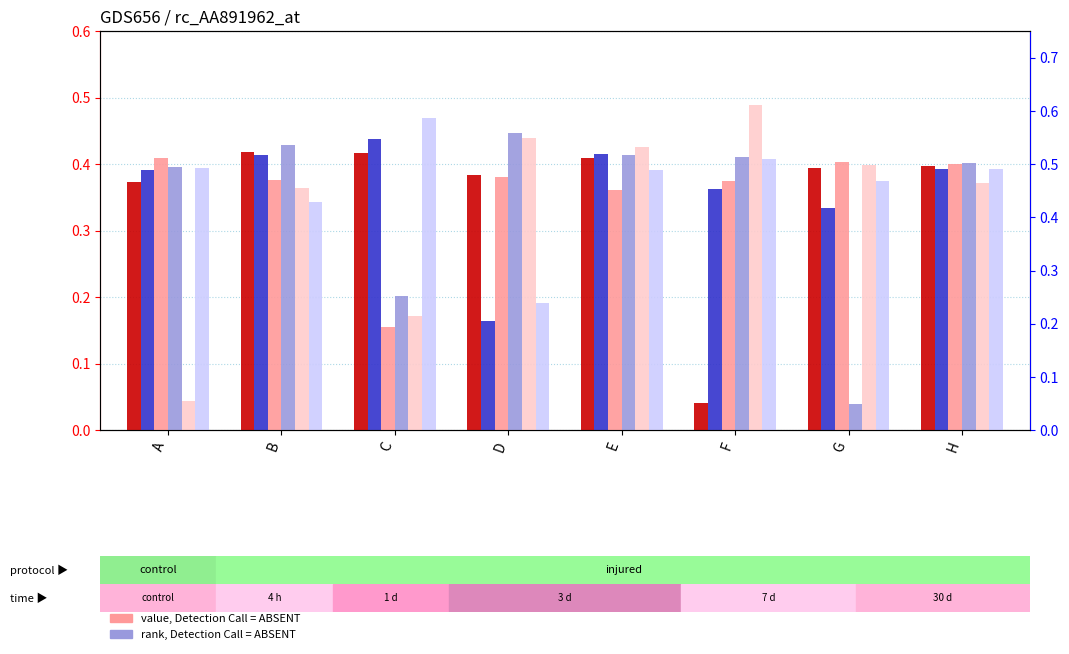

Between D and E, which series saw the biggest shift?

col3